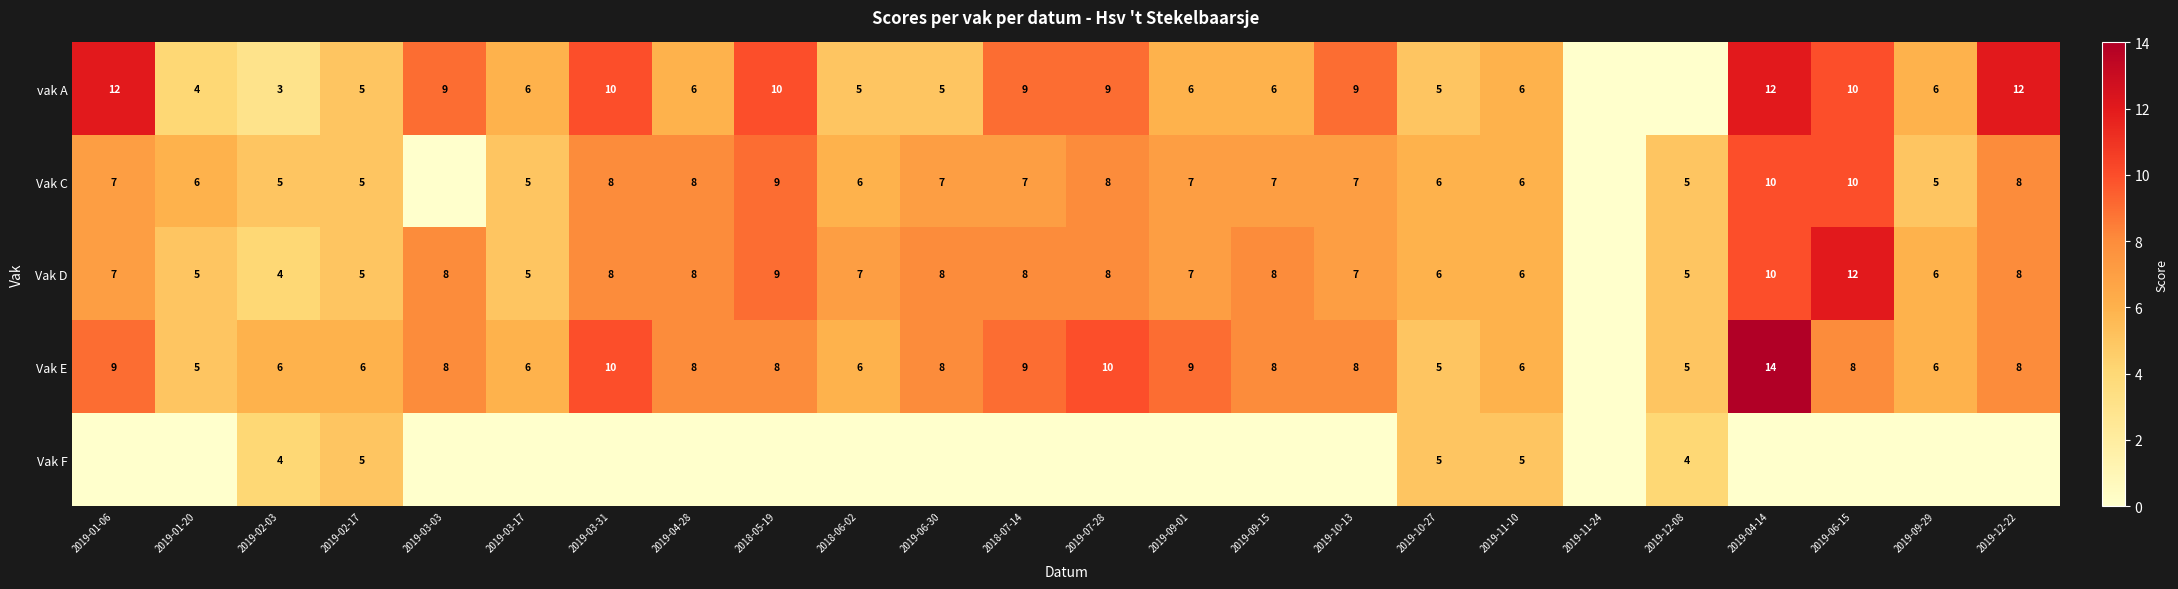

Is the value of Vak C at 2019-04-14 greater than the value of Vak F at 2019-12-08?

Yes